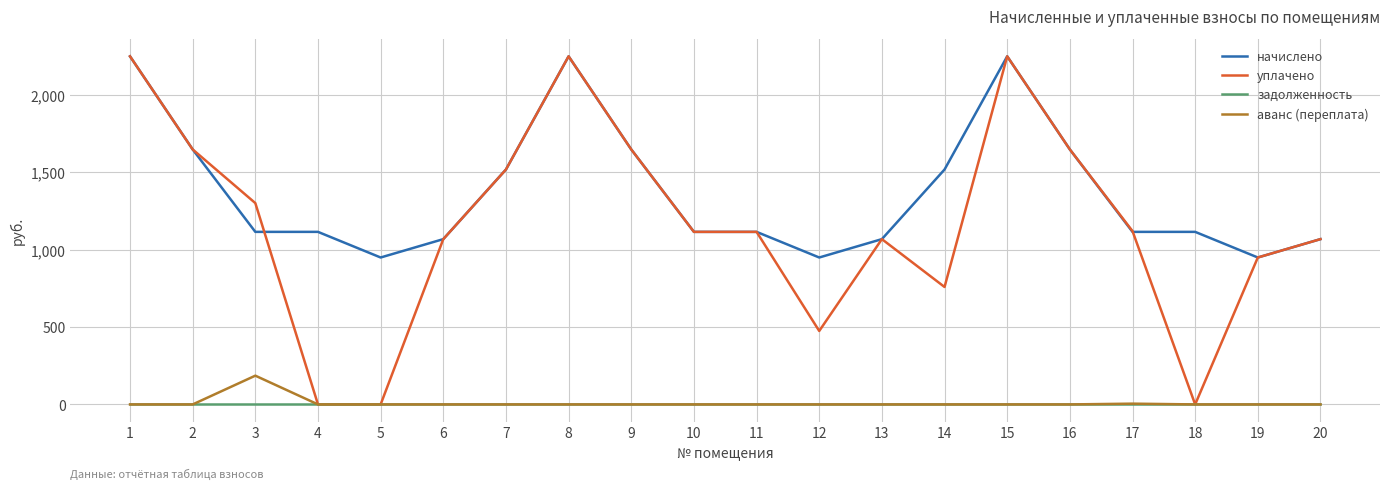

What is the minimum value for начислено?

949.4